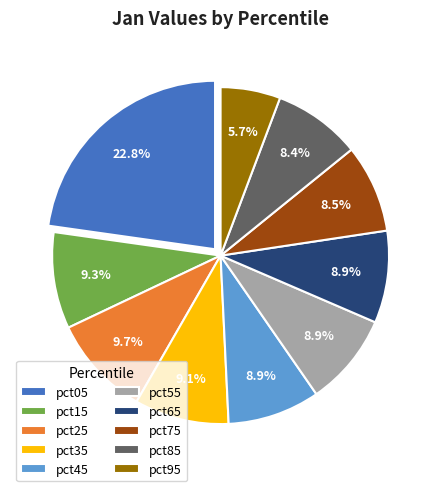

Does pct05 account for over 50% of the chart?

No